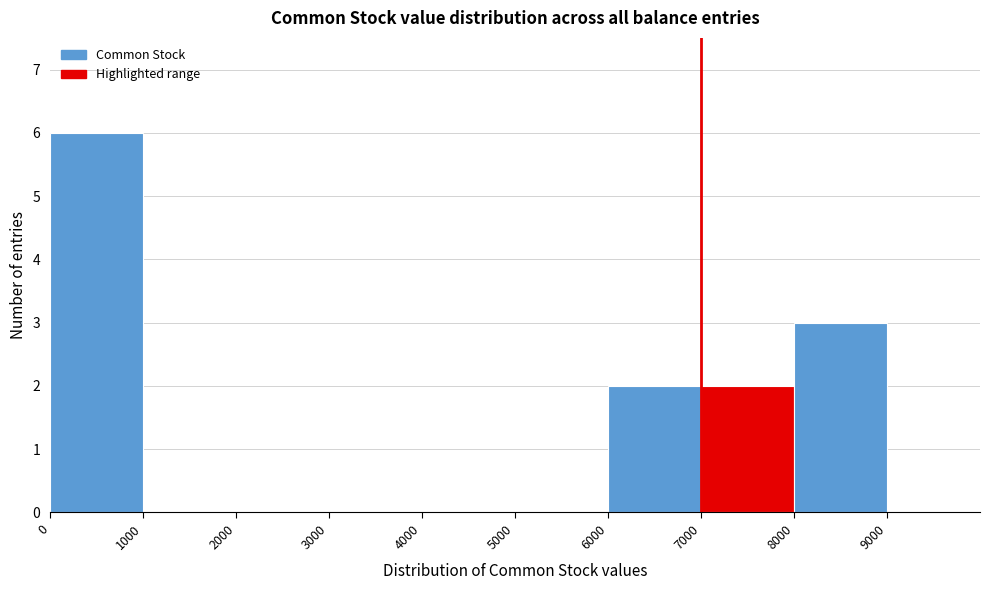

Reading left to right, list every bar in this chart as the range it spans on the x-axis followed by its height. The values are not printed on the chart, so give them approximately, as read against the axis.

0 to 1000: 6
1000 to 2000: 0
2000 to 3000: 0
3000 to 4000: 0
4000 to 5000: 0
5000 to 6000: 0
6000 to 7000: 2
7000 to 8000: 2
8000 to 9000: 3
9000 to 10000: 0